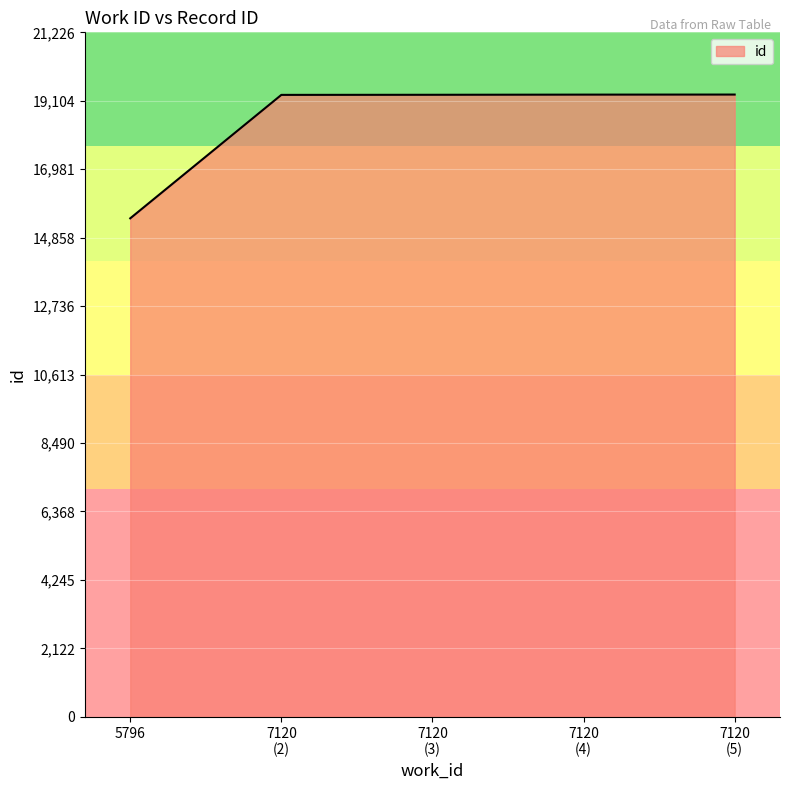

What is the greatest value displayed?

19297